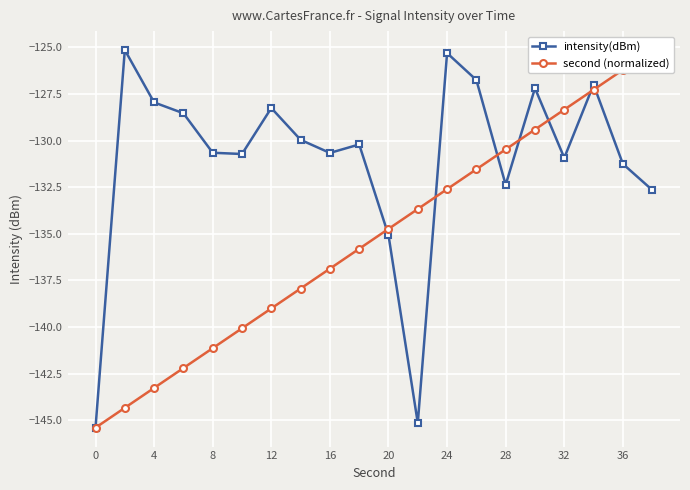

Reading right to left, transcribe all the data shown in this chart.

intensity(dBm): -132.6	-131.2	-127.0	-130.9	-127.2	-132.4	-126.7	-125.3	-145.2	-135.1	-130.2	-130.7	-130.0	-128.3	-130.7	-130.7	-128.5	-128.0	-125.1	-145.4
second (normalized): -125.1	-126.2	-127.3	-128.3	-129.4	-130.5	-131.5	-132.6	-133.7	-134.7	-135.8	-136.9	-137.9	-139.0	-140.1	-141.1	-142.2	-143.3	-144.3	-145.4